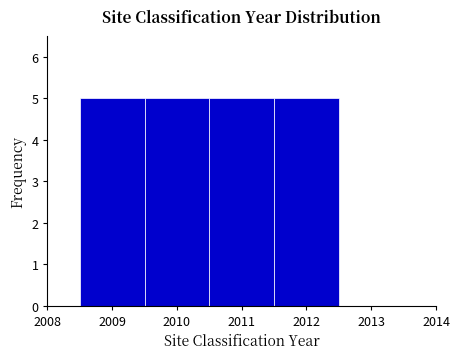

Reading left to right, list every bar in this chart as the range it spans on the x-axis followed by its height. The values are not printed on the chart, so give them approximately, as read against the axis.

2008.5 to 2009.5: 5
2009.5 to 2010.5: 5
2010.5 to 2011.5: 5
2011.5 to 2012.5: 5